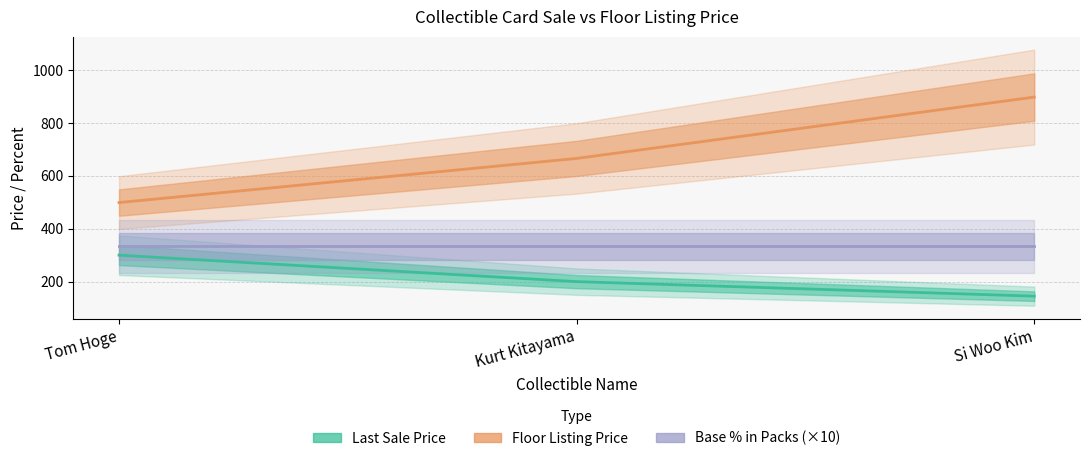

True or false: ThisCardLastSale has a value of 300 at Tom Hoge.

True